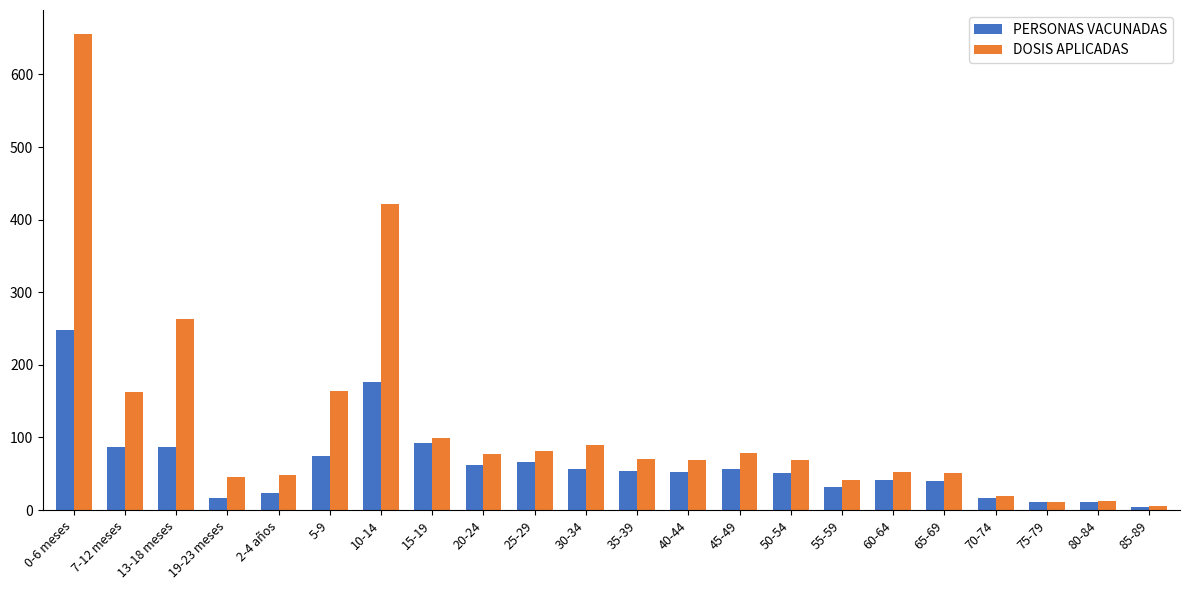

At which category does the chart reach its minimum across all series?

85-89